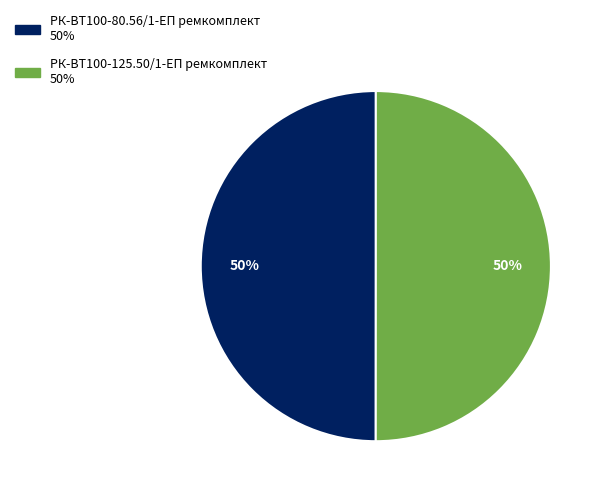

How many segments does this pie chart have?

2